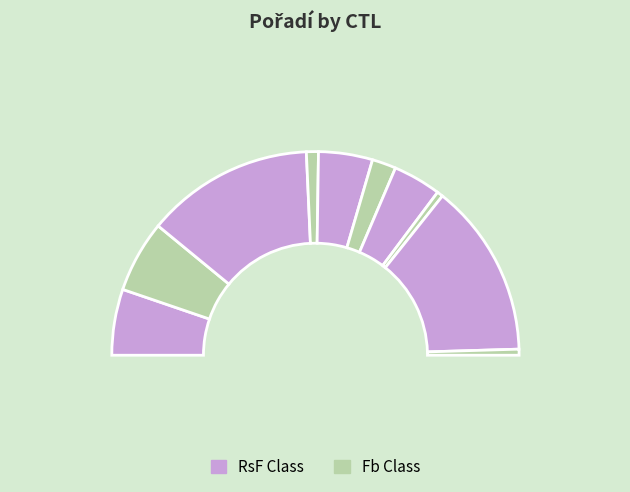

Does 161404 account for over 50% of the chart?

No